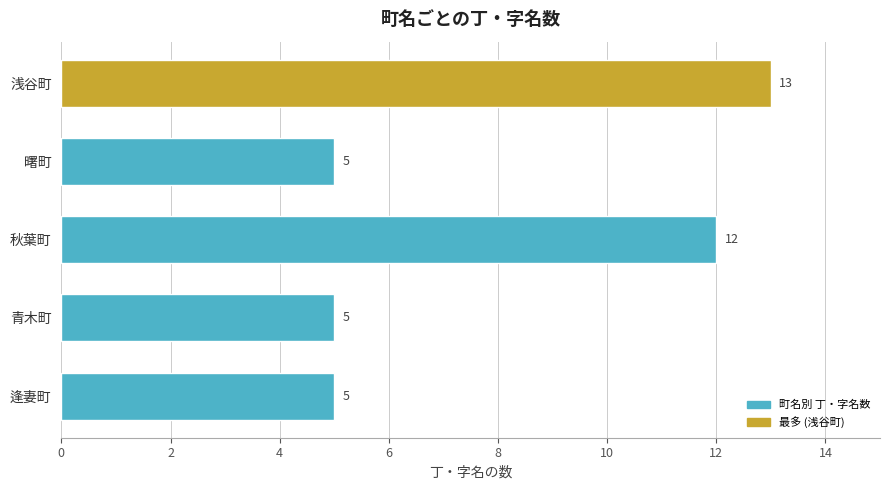

Count the values in the range 5 to 12.

4